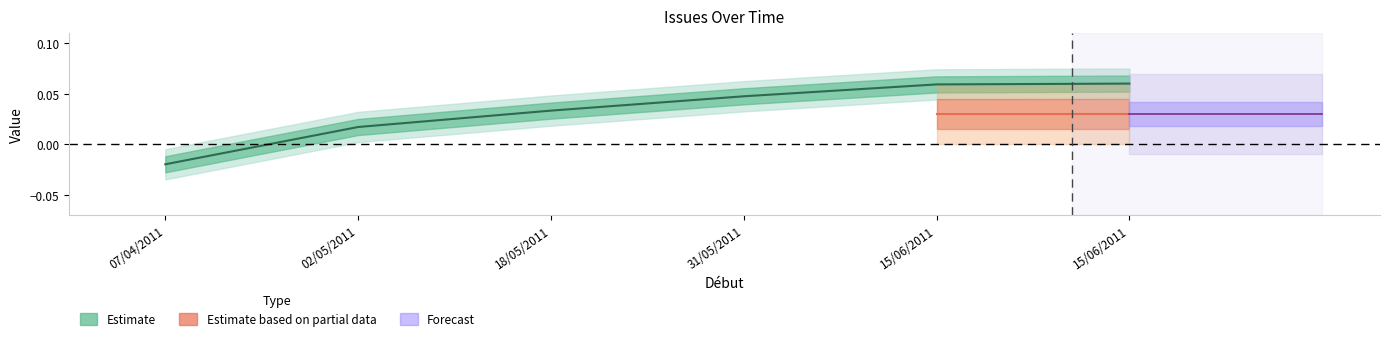

Where is the data nearest to the value 0?

02/05/2011